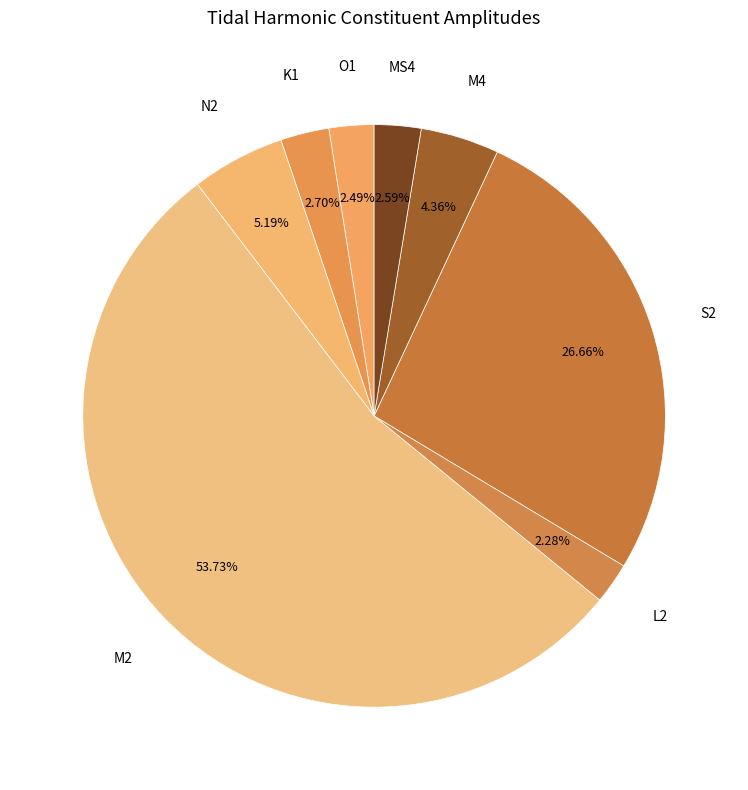

How many slices are in this pie chart?

8